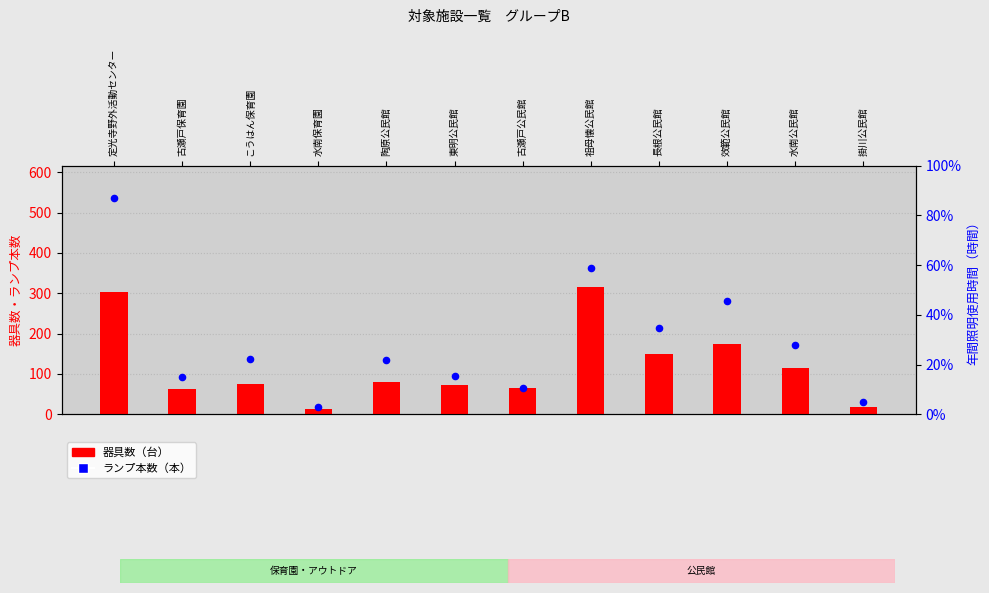

At which category is the sum across all series the highest?

定光寺野外活動センター